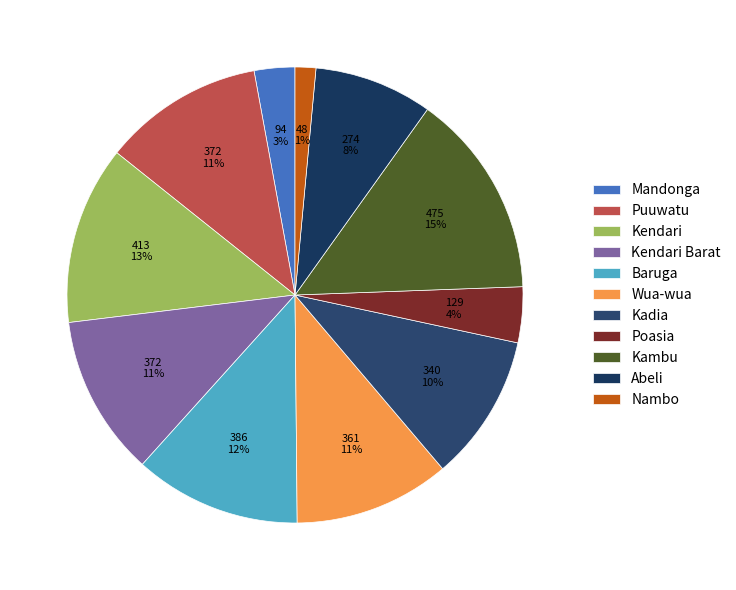

True or false: Kendari Barat accounts for 11% of the total.

True